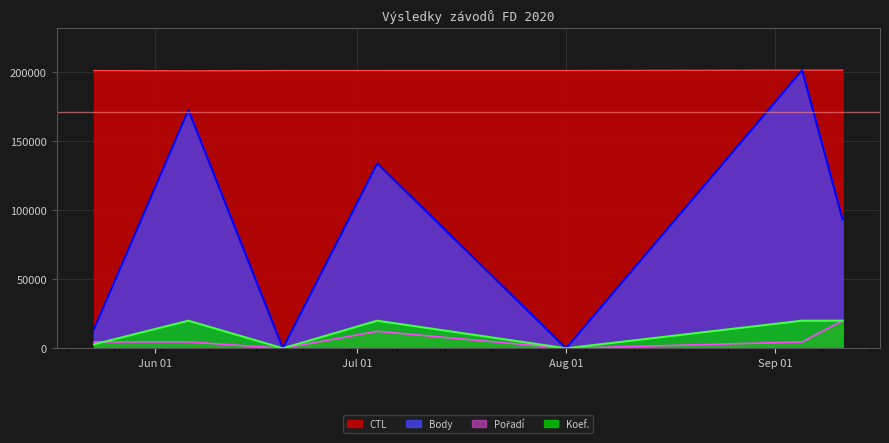

How many lines are shown in the chart?

4